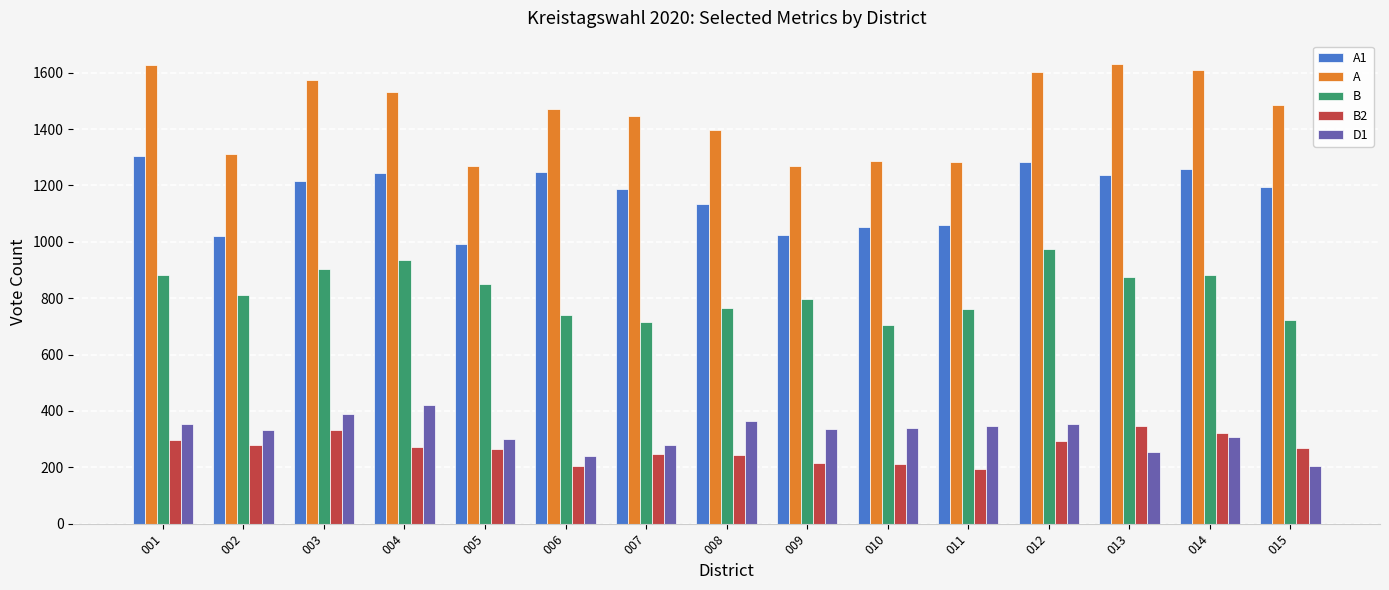

True or false: B2 has a value of 211 at 010.

True